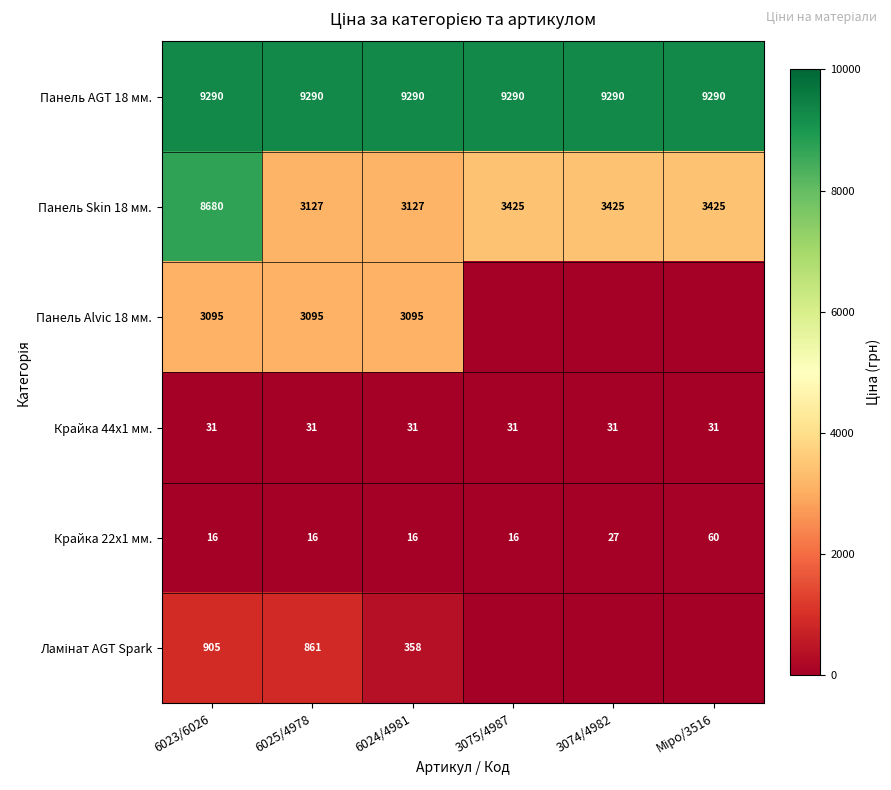

The Панель Skin 18 мм. series shows 1121 at 6024/4981. True or false?

False